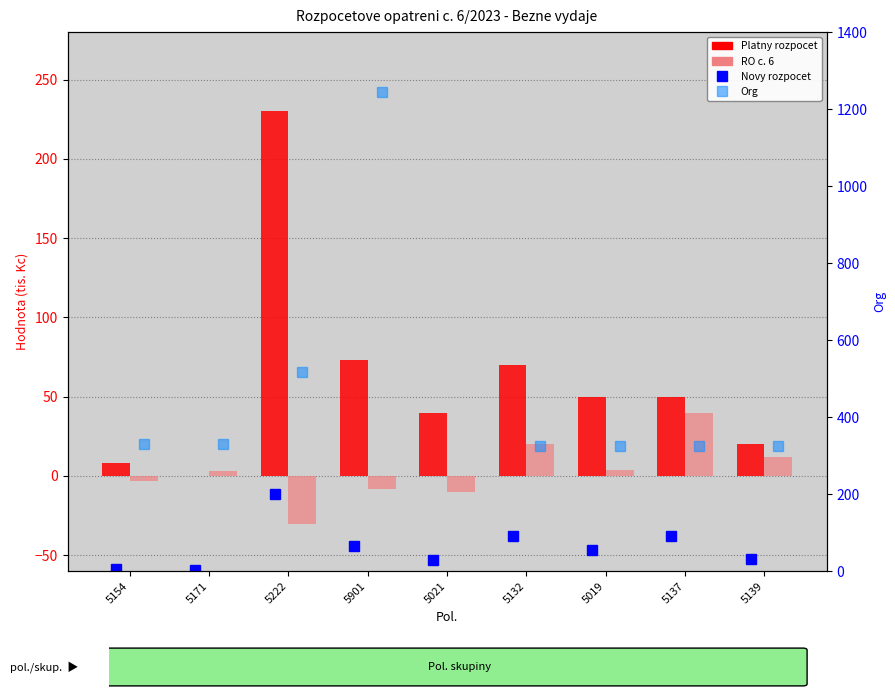

What is the difference between the Platny rozpocet values at 5139 and 5132?

50.0